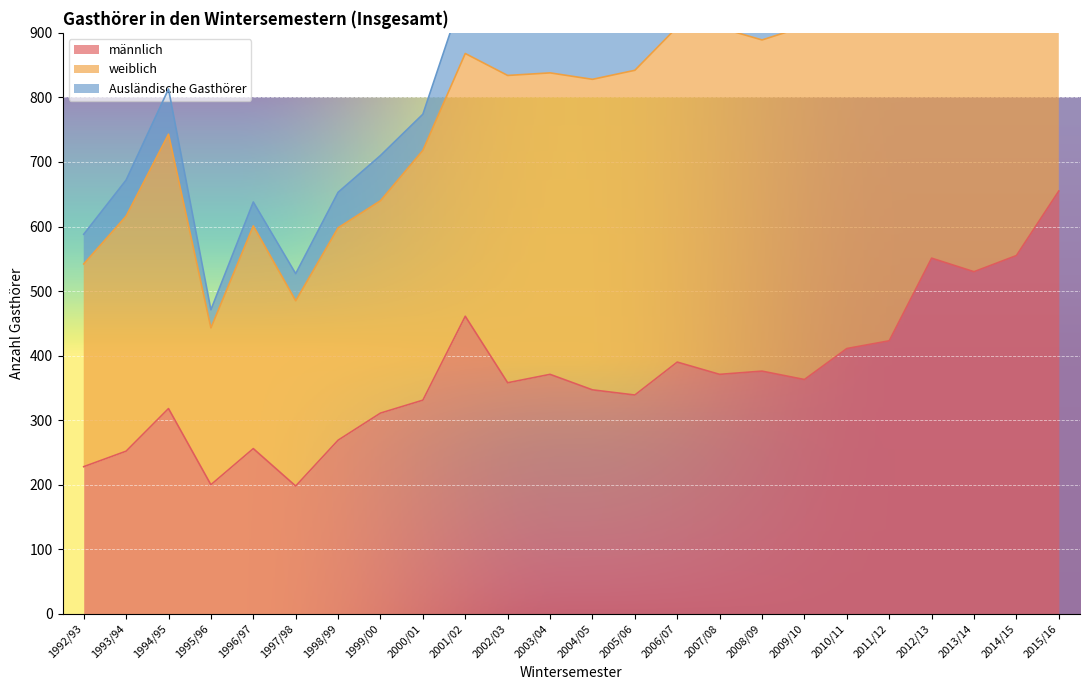

At which label does weiblich reach its peak?

2015/16